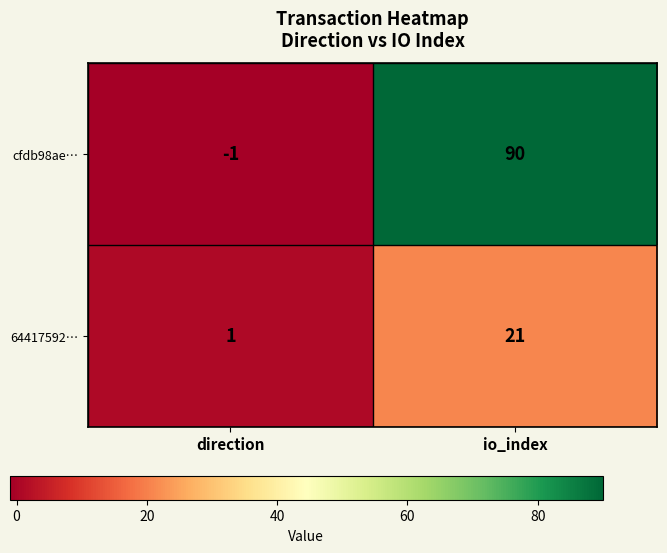

Reading left to right, list all the values displayed in this chart.

cfdb98ae…: -1	90
64417592…: 1	21